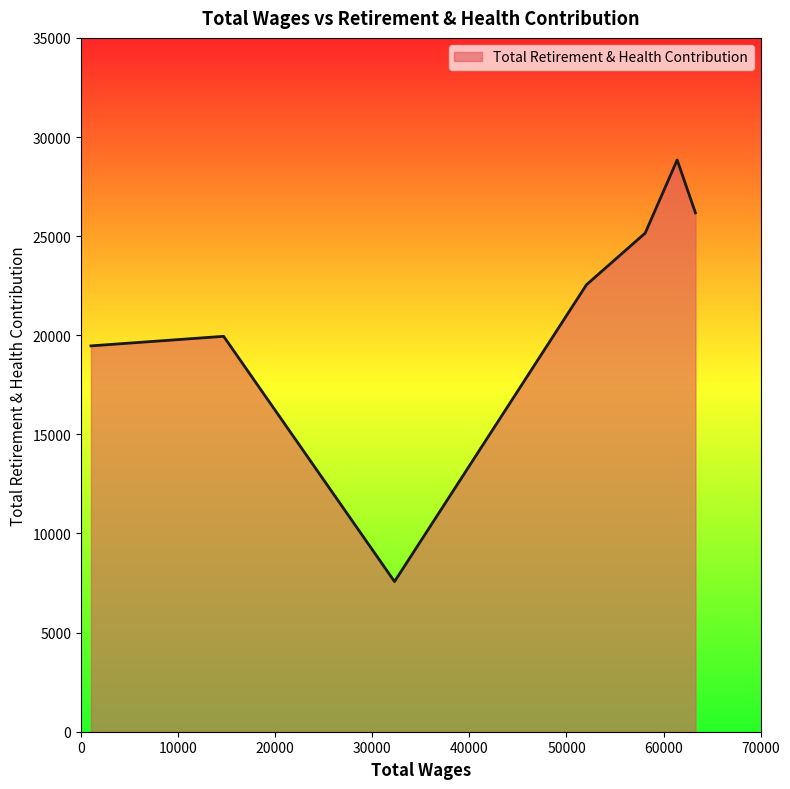

What is the maximum value shown in the chart?

28843